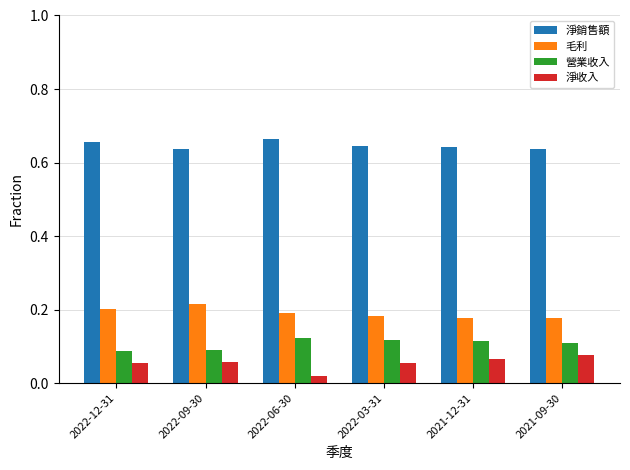

Count the 營業收入 values in the range 0 to 1.

6